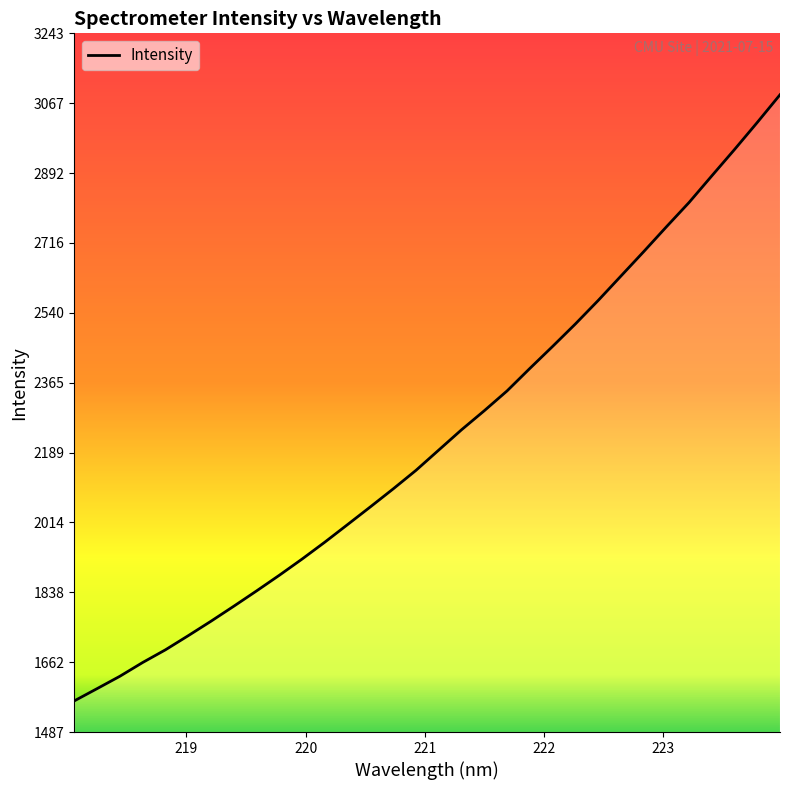

Count the number of values greater than 2195.

16